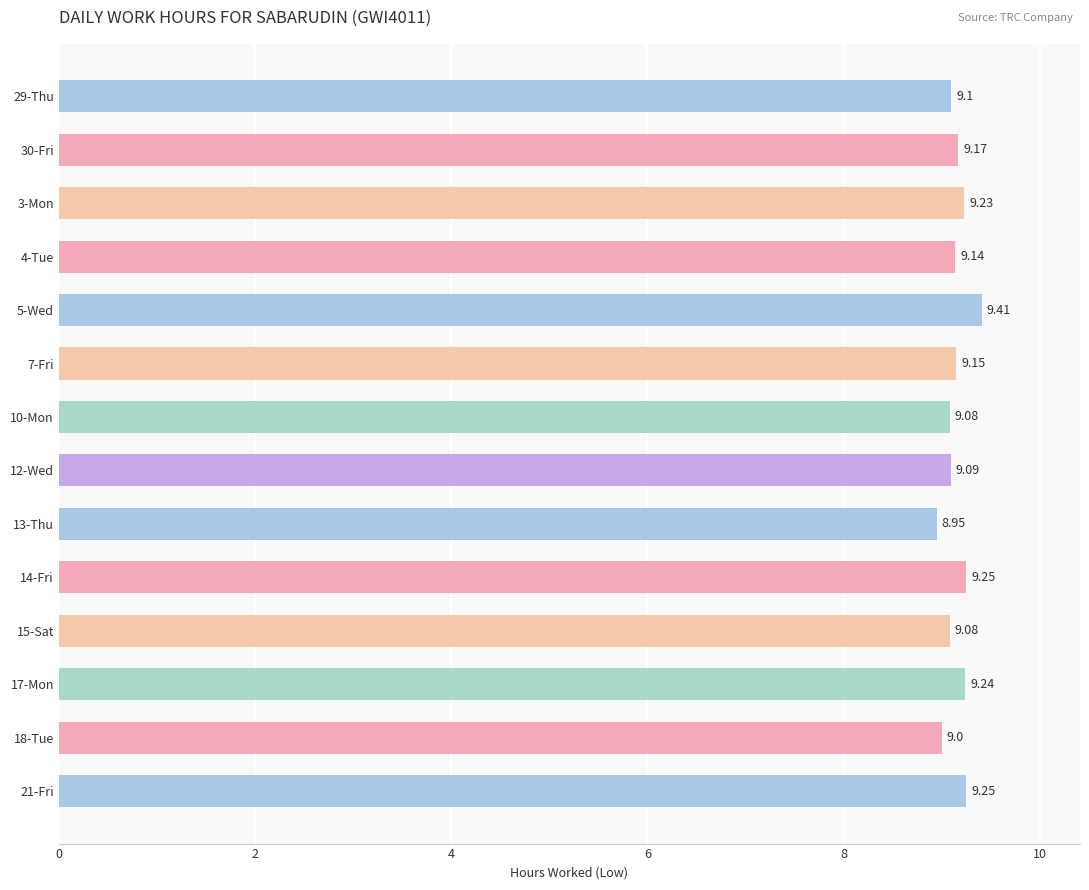

What is the change in value from 15-Sat to 17-Mon?

+0.2